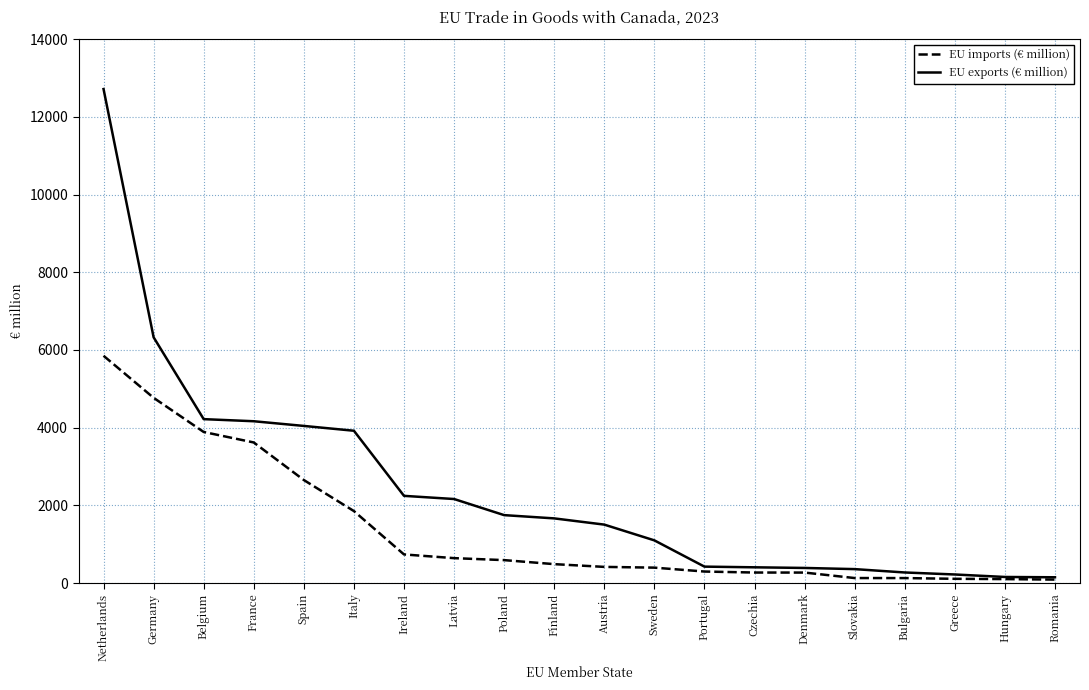

Where is EU imports (€ million) nearest to the value 2970?

Spain